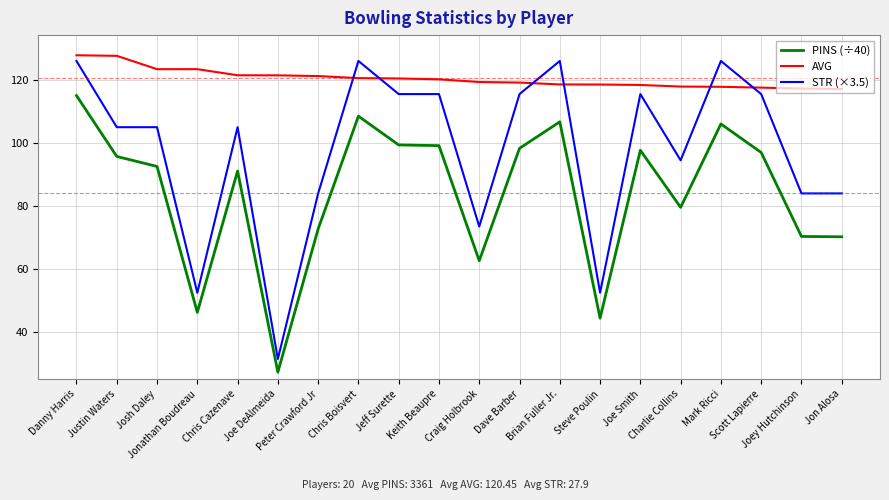

List the series in order of their overall mean, lowest first.

PINS (÷40), STR (×3.5), AVG